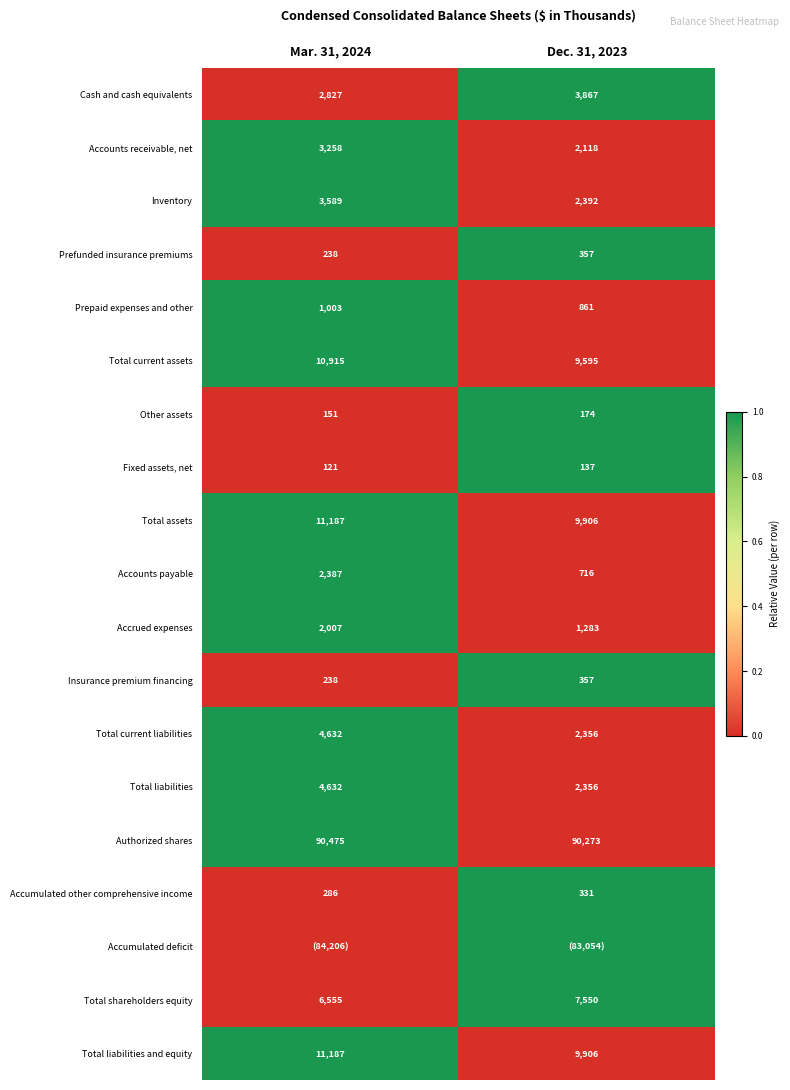

At which category is the sum across all series the highest?

Mar. 31, 2024